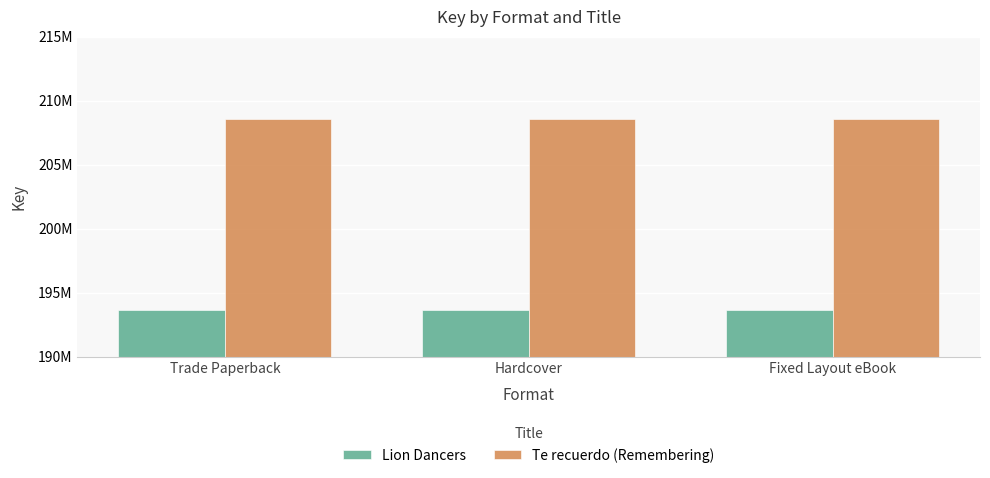

At which category is the sum across all series the highest?

Trade Paperback